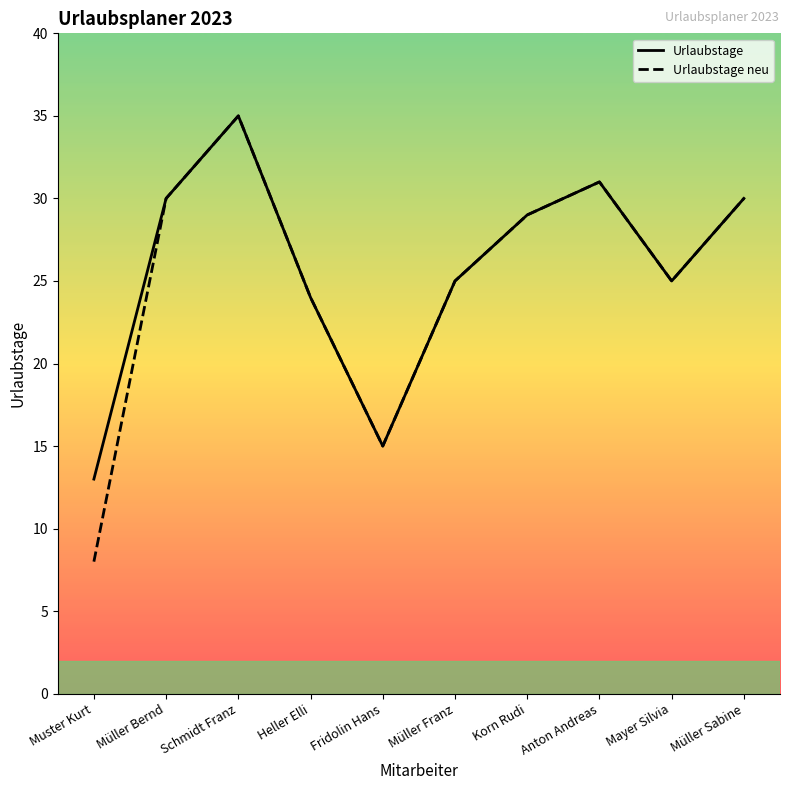

Where does the Urlaubstage neu series first go above 29?

Müller Bernd